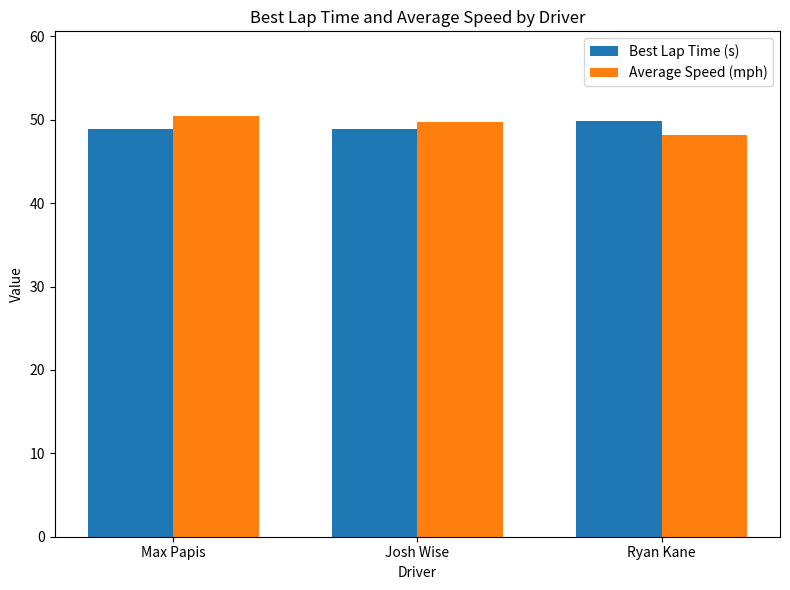

What is the difference between the maximum and minimum values in the Best Lap Time (s) series?

0.9